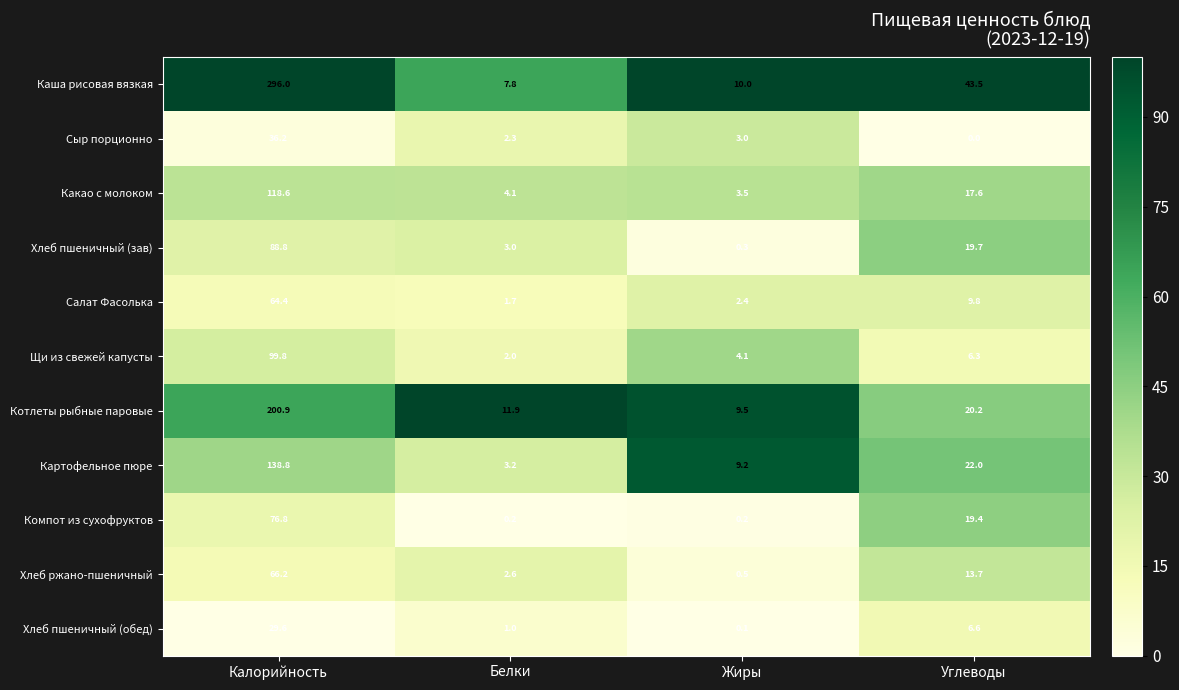

Count the number of categories in the chart.

4